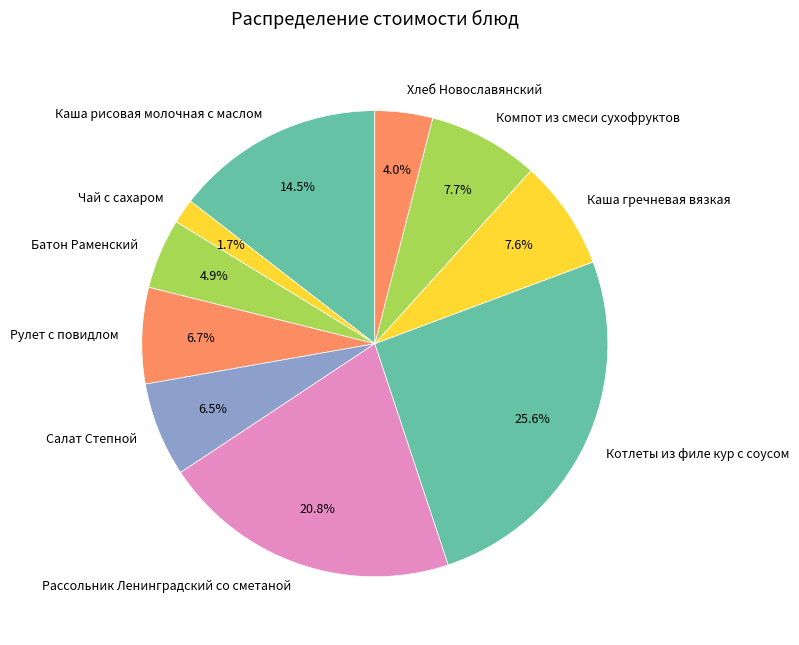

What portion of the pie excludes Каша рисовая молочная с маслом?

85.5%